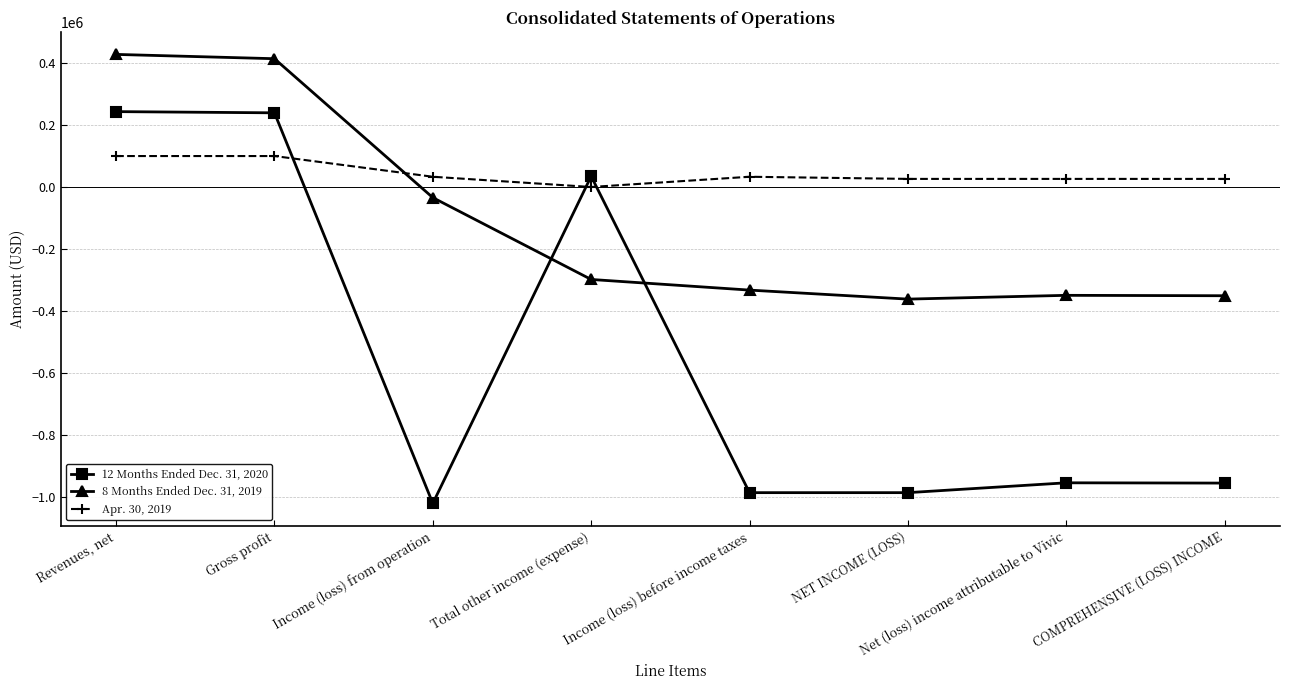

How many lines are shown in the chart?

3